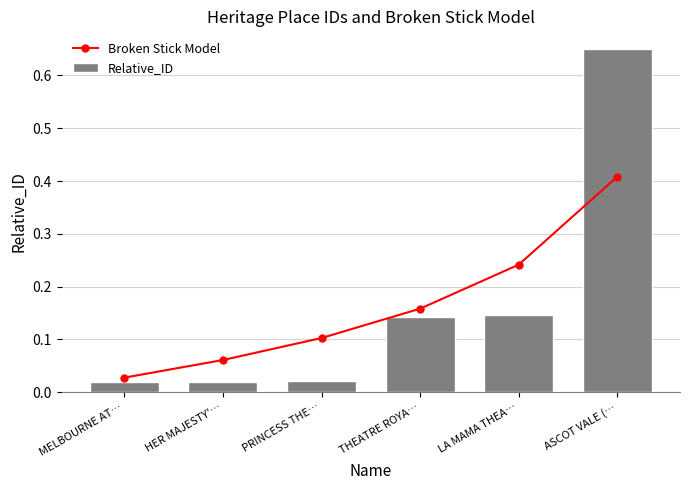

True or false: Relative_ID has a value of 0.0 at MELBOURNE AT….

True